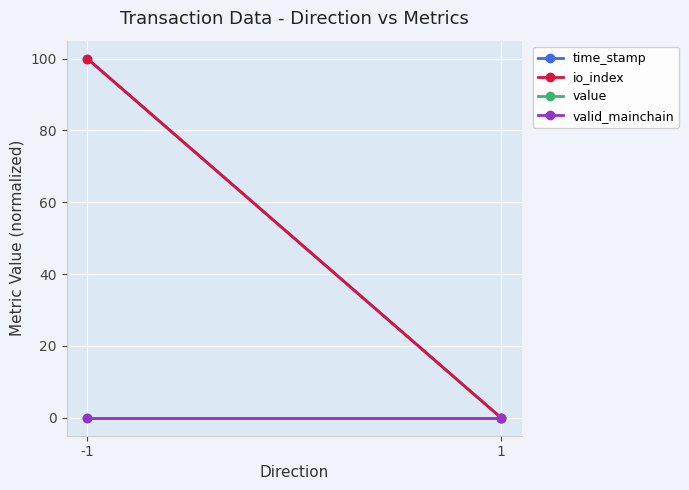

What are all the series names shown in the legend?

time_stamp, io_index, value, valid_mainchain